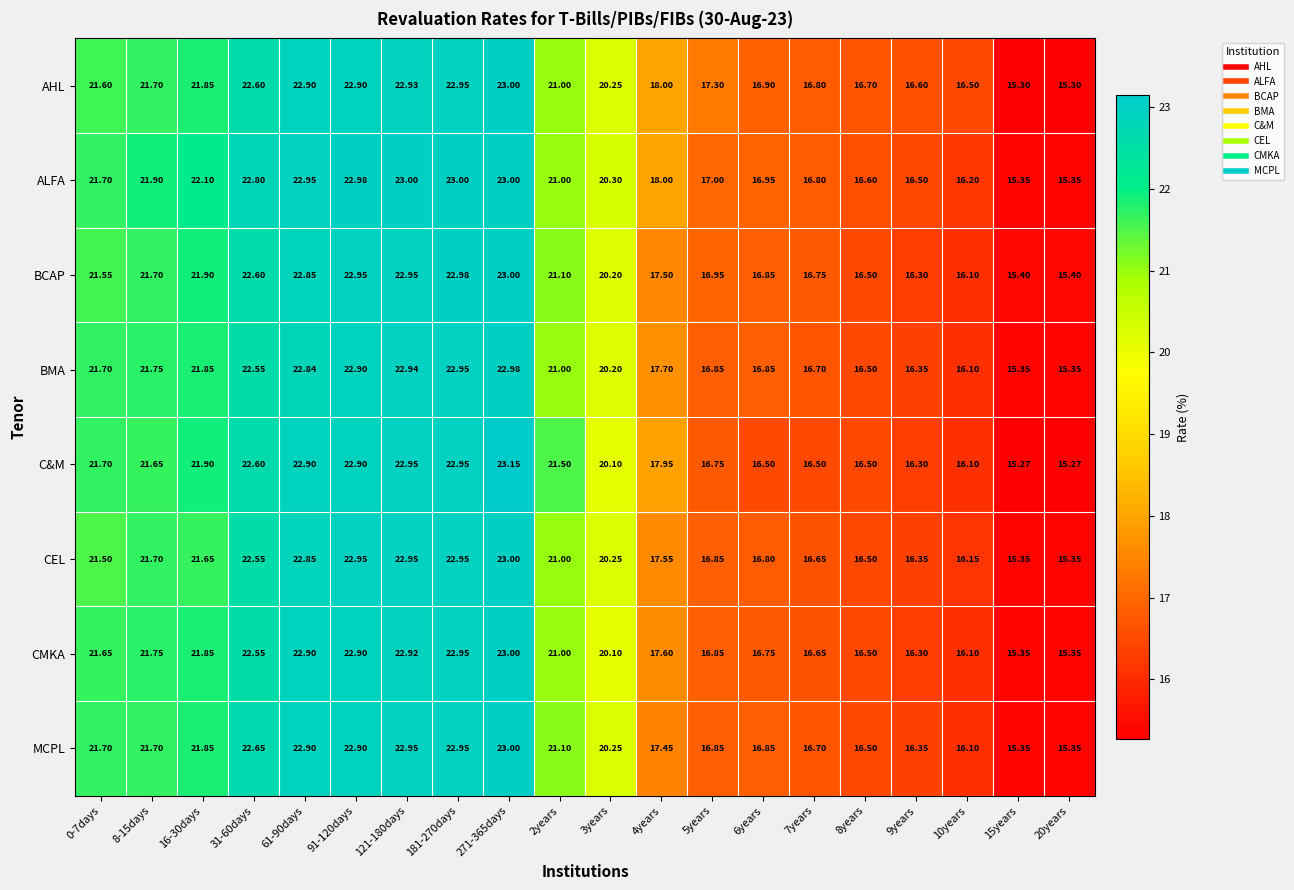

Between 0-7days and 7years, which series saw the biggest shift?

C&M